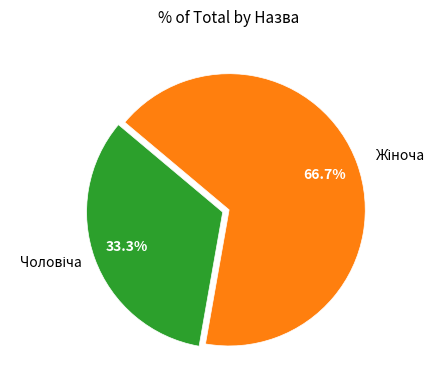

Is there any slice that represents more than half of the pie?

Yes